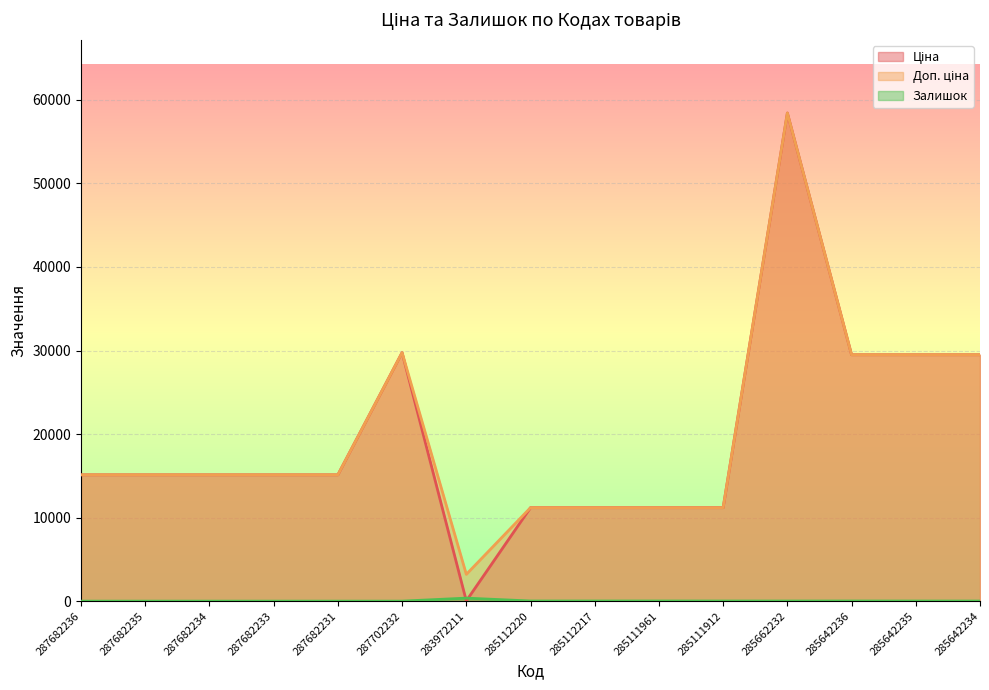

True or false: Залишок has a value of 0.0 at 287682231.

True